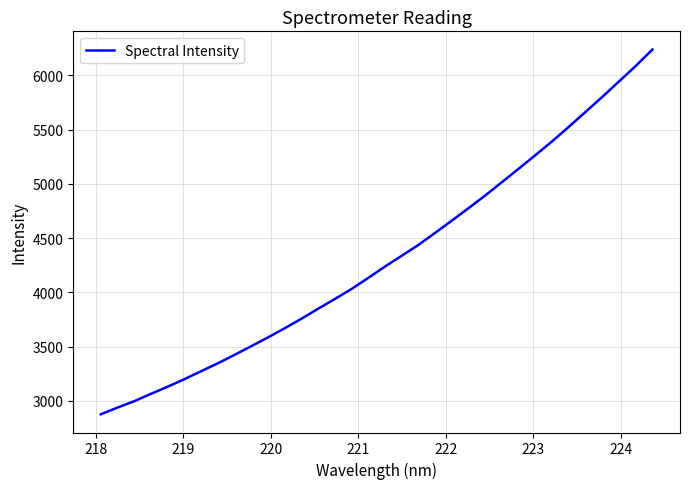

What is the smallest value displayed?

2875.9